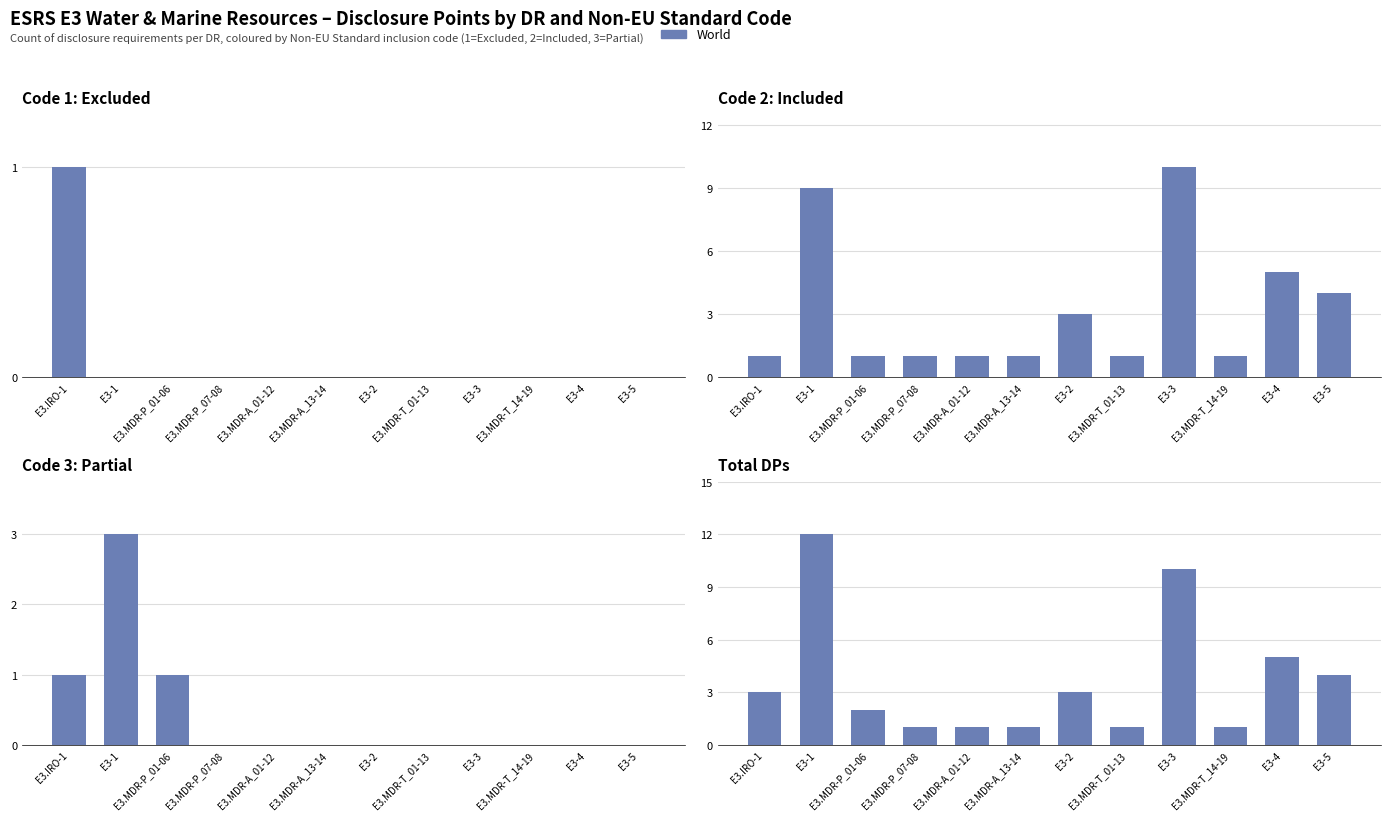

Does the chart contain stacked bars?

No